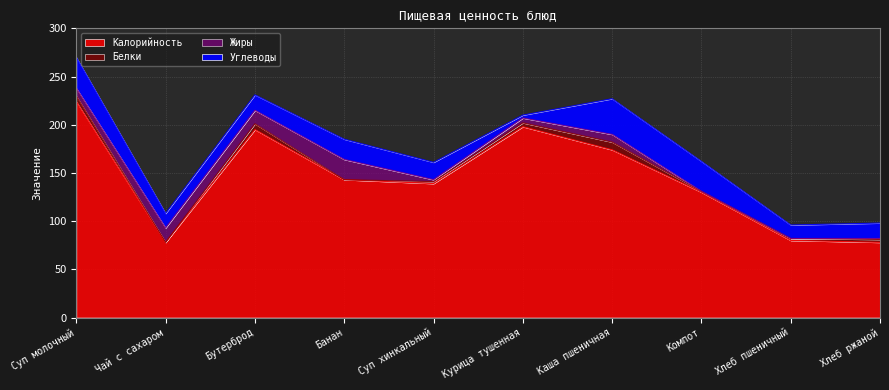

True or false: Углеводы and Белки cross at least once.

True